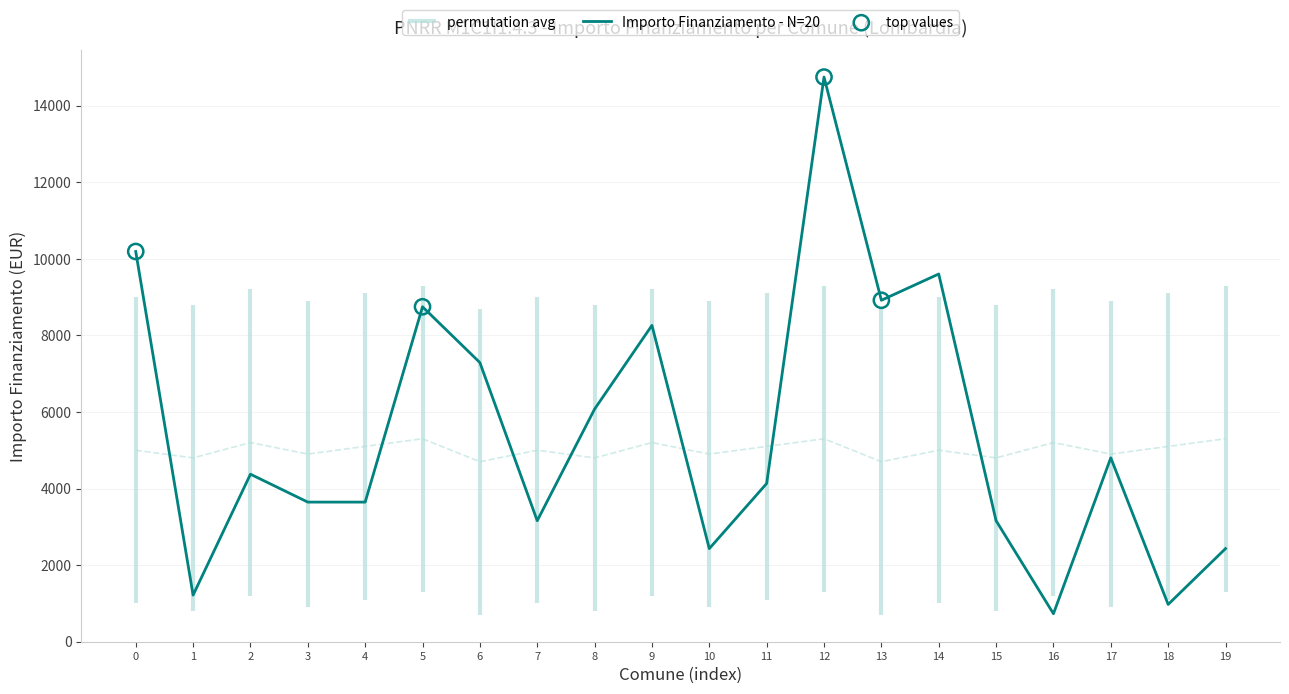

What is the minimum value for Importo Finanziamento - N=20?

729